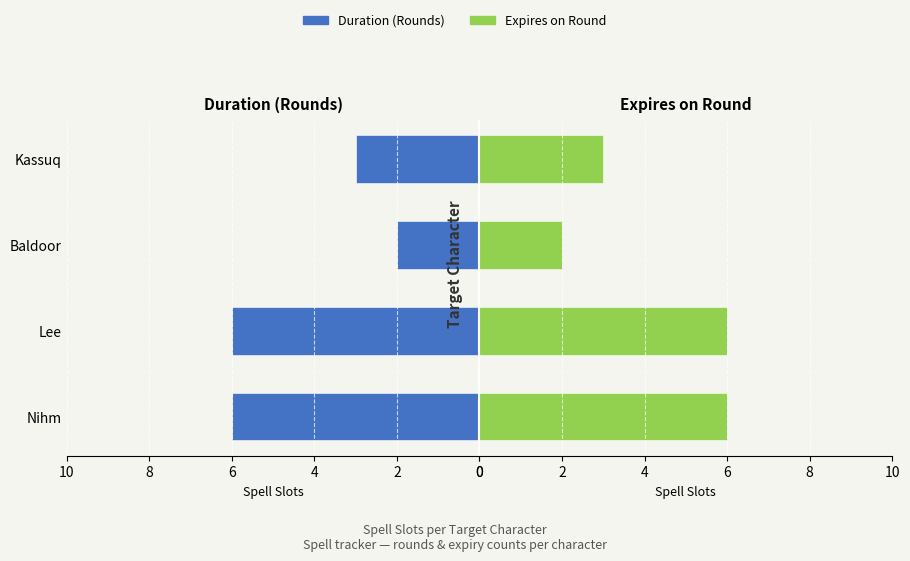

Reading right to left, what are all the values shown in this chart?

Duration (Rounds): 3	2	6	6
Expires on Round: 3	2	6	6